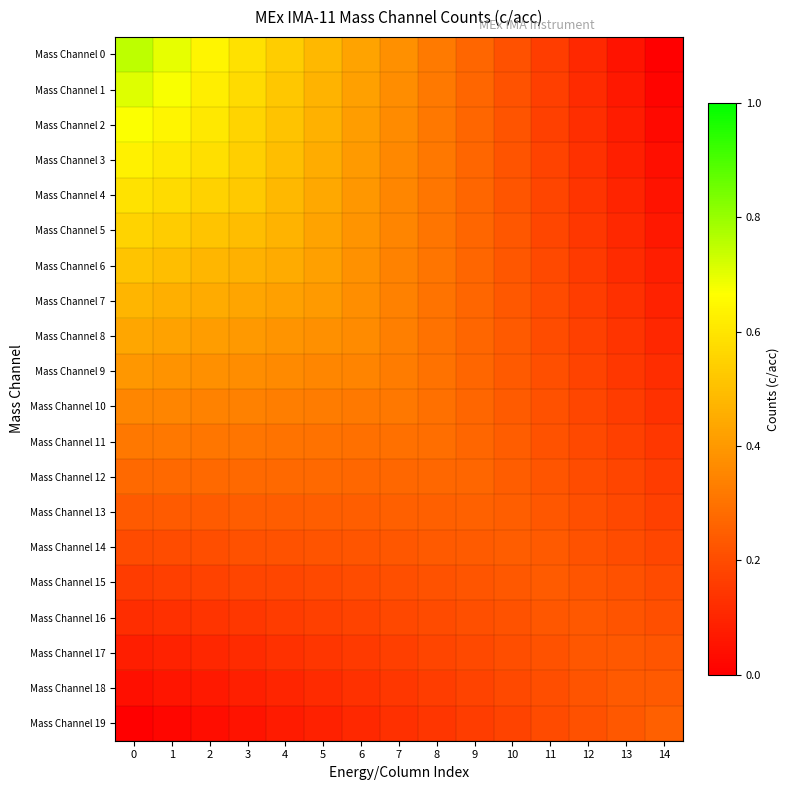

At 0, list the series in order from largest to smallest.

Mass Channel 0, Mass Channel 1, Mass Channel 2, Mass Channel 3, Mass Channel 4, Mass Channel 5, Mass Channel 6, Mass Channel 7, Mass Channel 8, Mass Channel 9, Mass Channel 10, Mass Channel 11, Mass Channel 12, Mass Channel 13, Mass Channel 14, Mass Channel 15, Mass Channel 16, Mass Channel 17, Mass Channel 18, Mass Channel 19